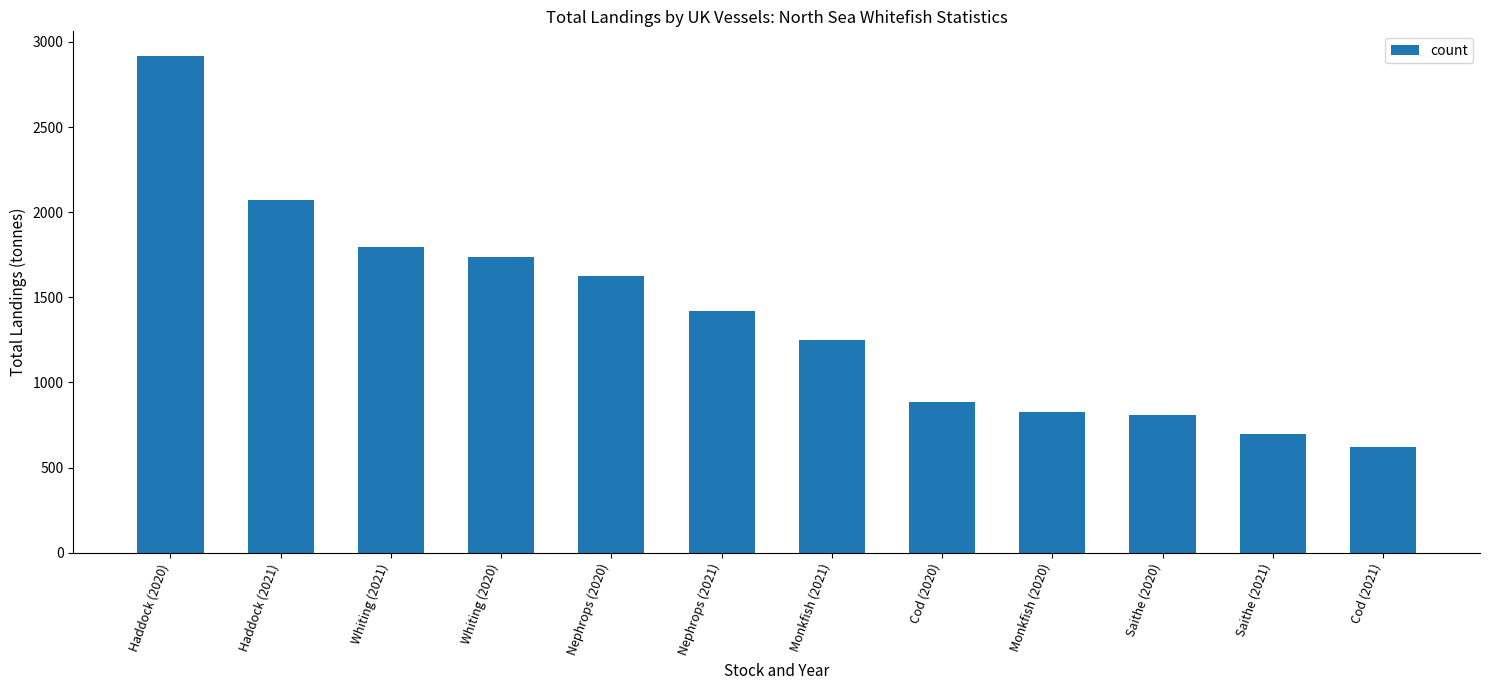

Reading right to left, extract all data points from this chart.

Cod (2021)=623.2	Saithe (2021)=697.7	Saithe (2020)=809.4	Monkfish (2020)=827.1	Cod (2020)=884.6	Monkfish (2021)=1246.2	Nephrops (2021)=1417.7	Nephrops (2020)=1622.5	Whiting (2020)=1737.7	Whiting (2021)=1794.7	Haddock (2021)=2071.1	Haddock (2020)=2916.5